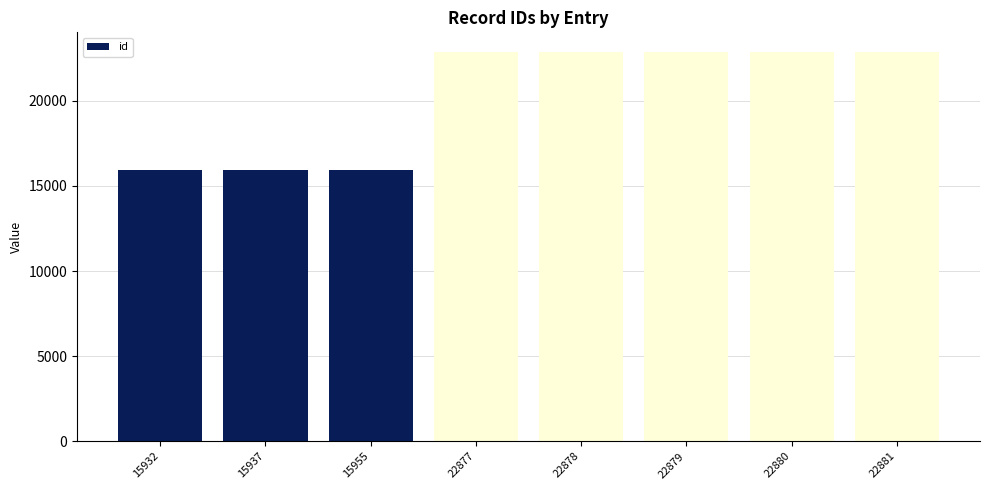

Is it true that the value at 22878 is 22878?

True